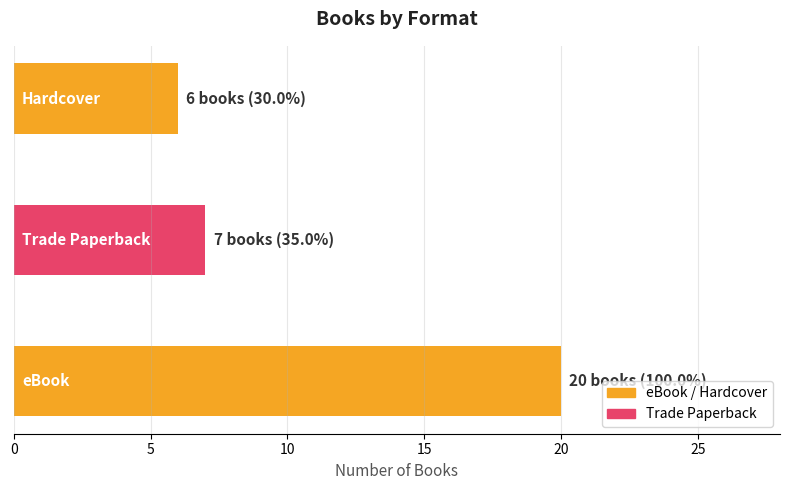

What is the average value?

11